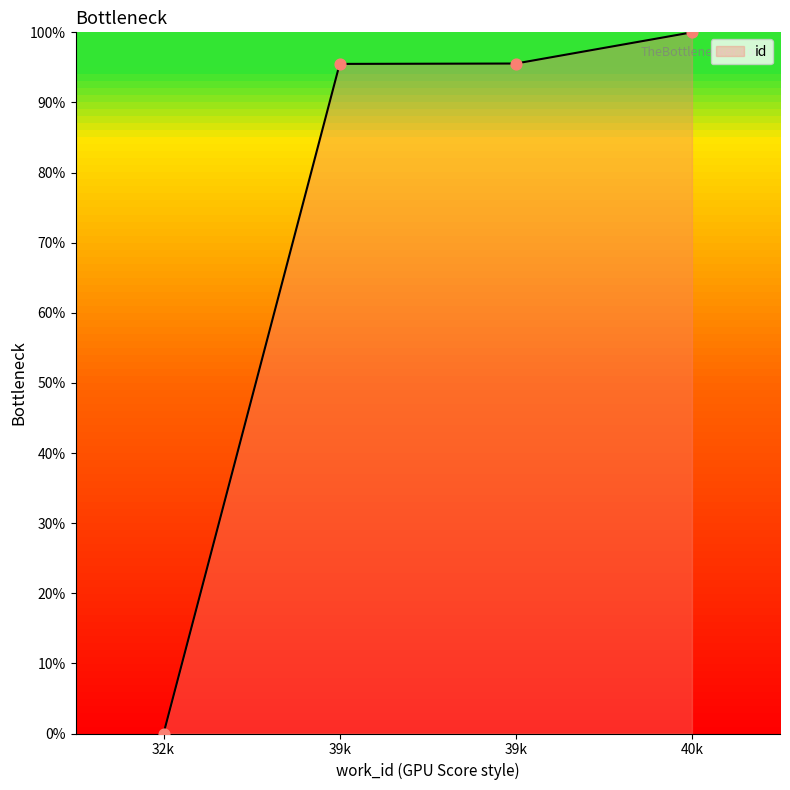

Does the chart have visible grid lines?

No